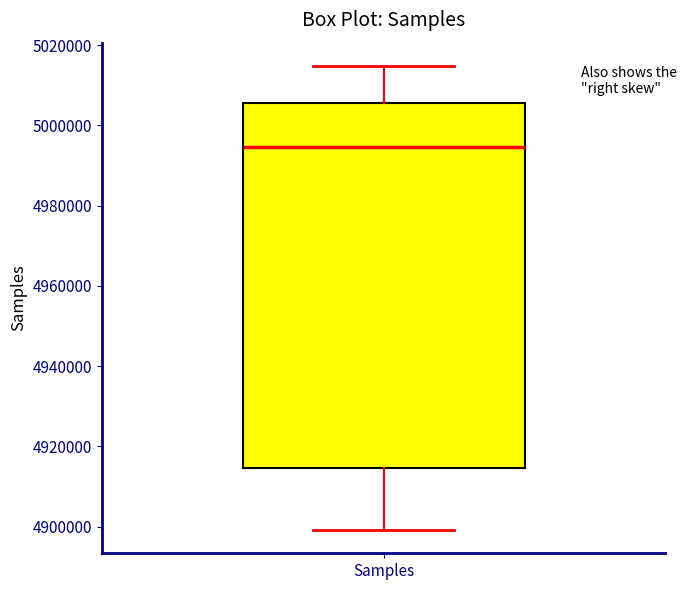

Transcribe this box plot: give where the median line is, the range the box spans, and where the two whiskers end, as read against the y-axis. The values are not printed on the chart, so give them approximately, as read against the axis.

median 4994000, box 4914000 to 5006000, whiskers 4900000 to 5014000